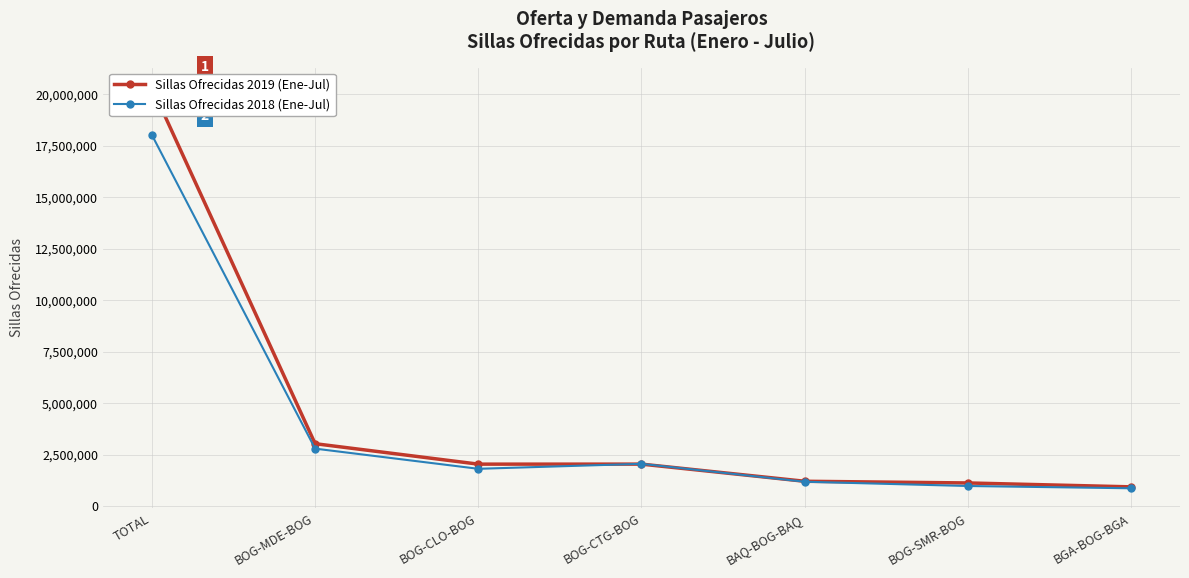

Which series has the largest range (max minus min)?

Sillas Ofrecidas 2019 (Ene-Jul)